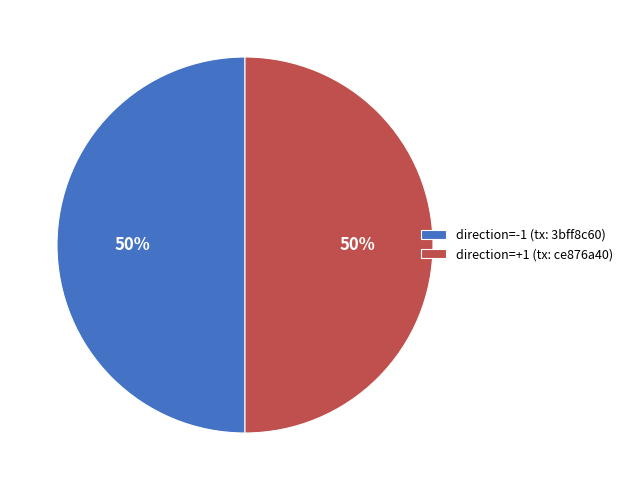

True or false: direction=-1 (tx: 3bff8c60) accounts for 59% of the total.

False